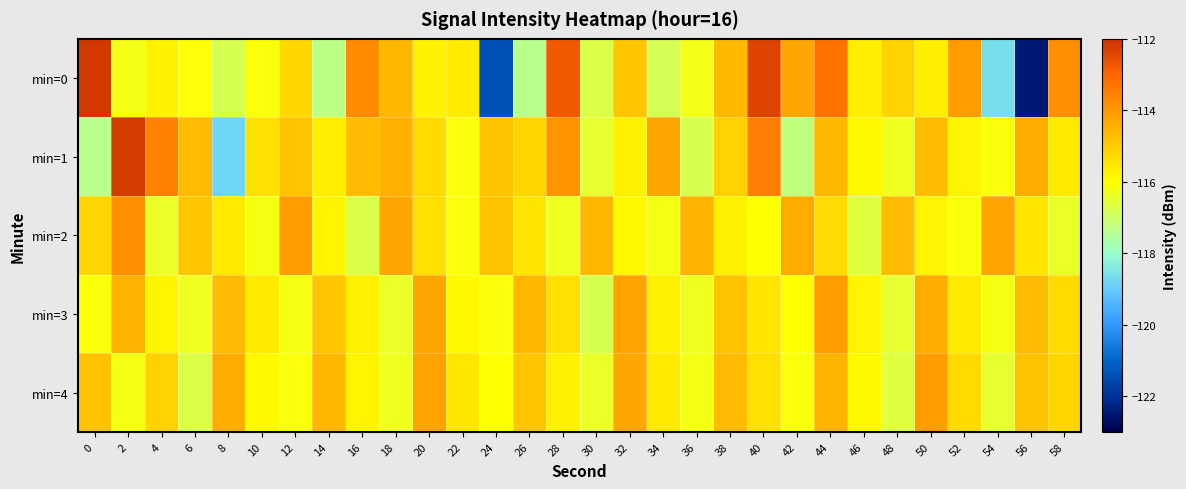

Rank the series by their maximum value, from highest to lowest.

min=0, min=1, min=2, min=3, min=4